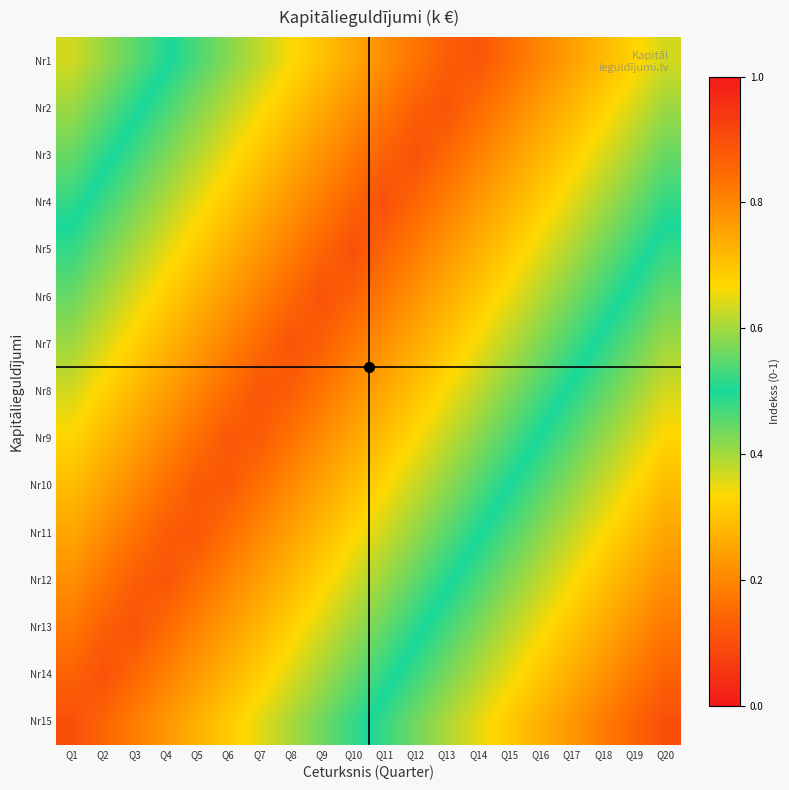

What is the total value across all series at Q8?

3.7